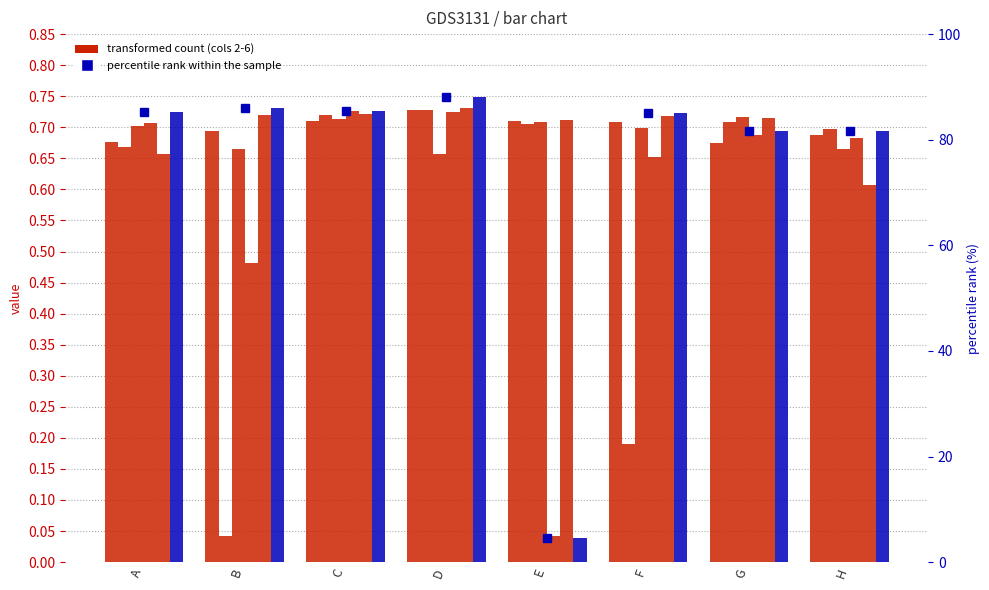

What is the value of the 3 bar at the 3rd from the left?

0.7